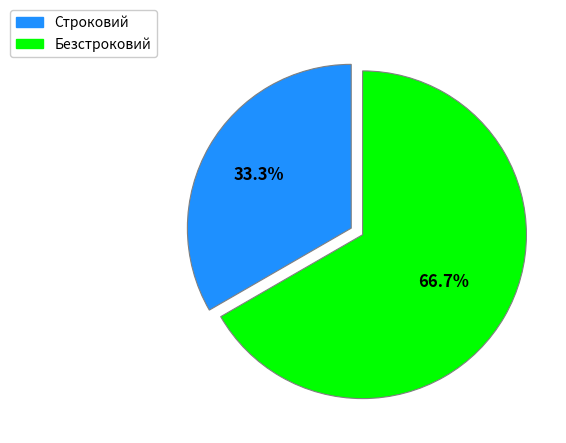

Count the number of slices in the pie.

2